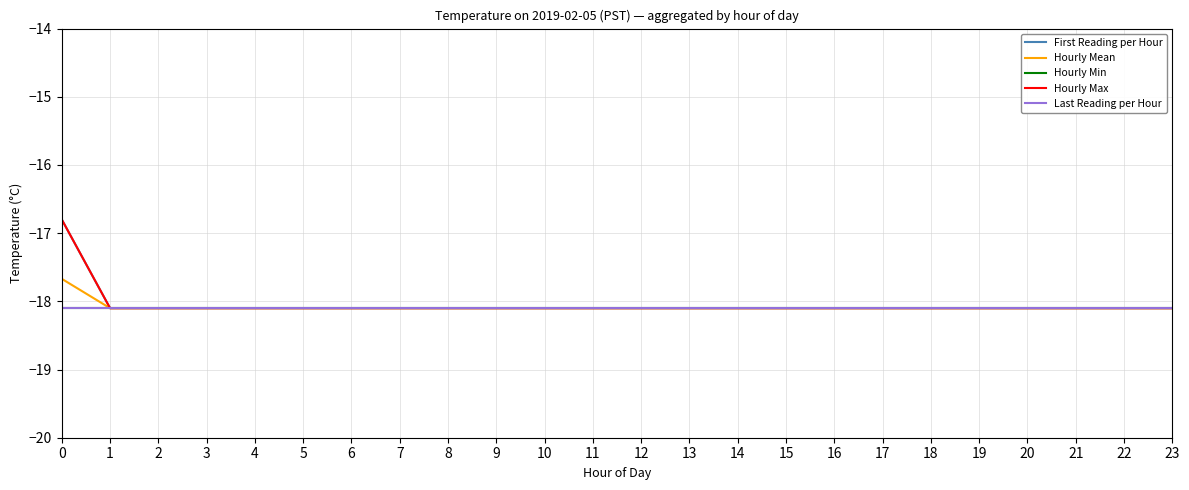

Does the chart display data point markers on the line(s)?

No